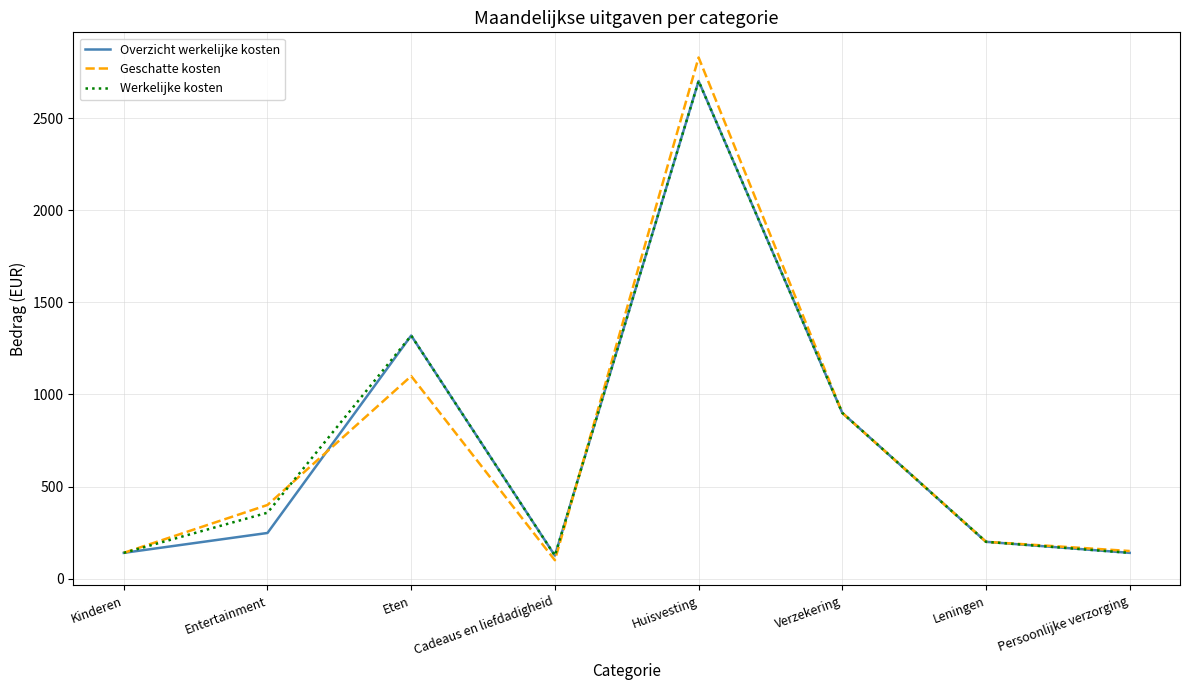

At which category is the sum across all series the highest?

Huisvesting